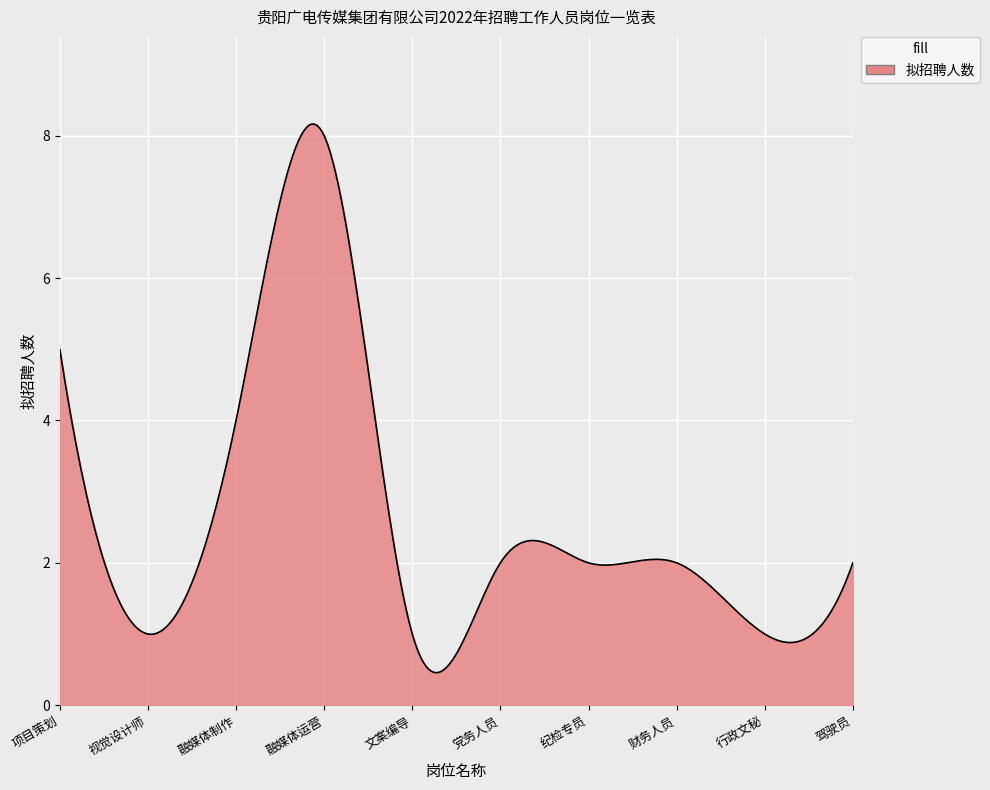

What is the greatest value displayed?

8.2